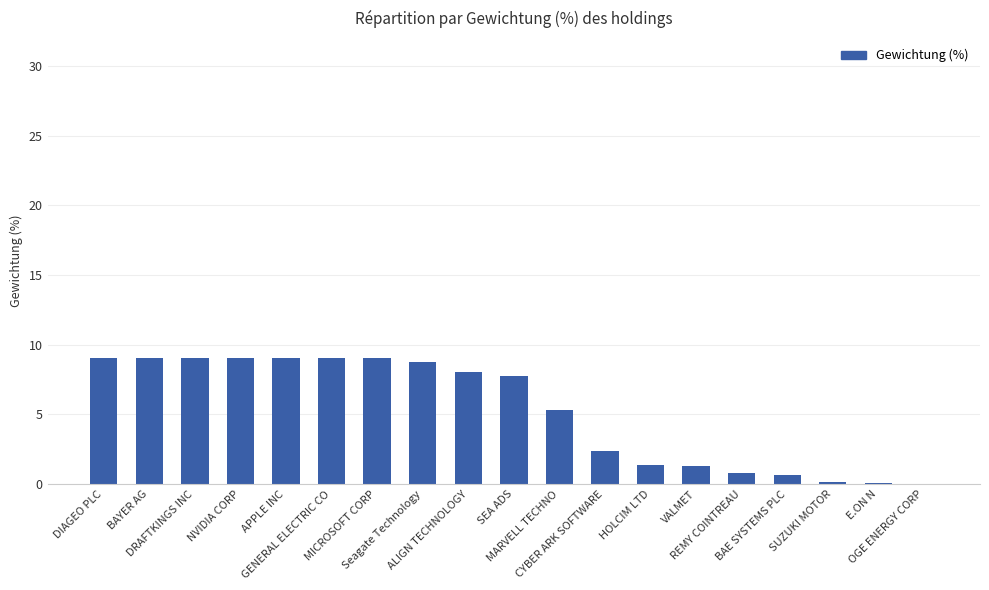

True or false: the data shows 2.7 at NVIDIA CORP.

False